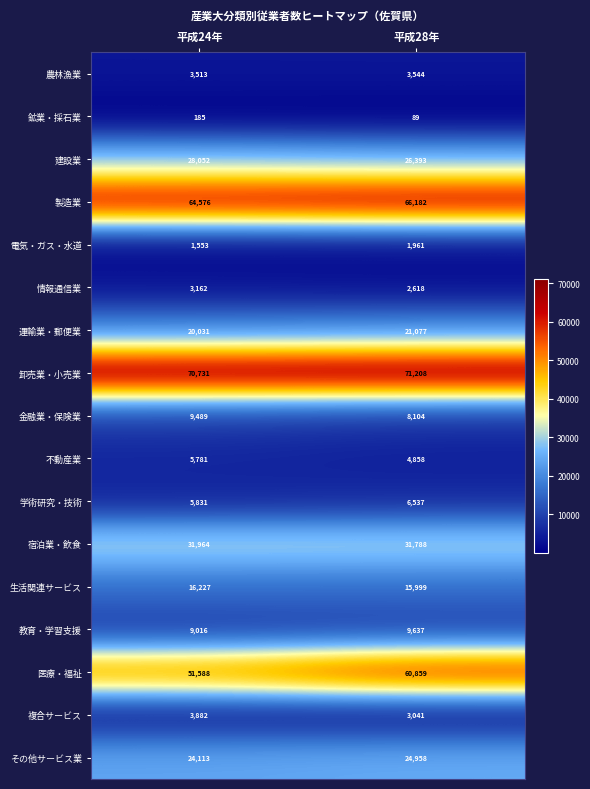

What is the total value across all series at 平成24年?

349694